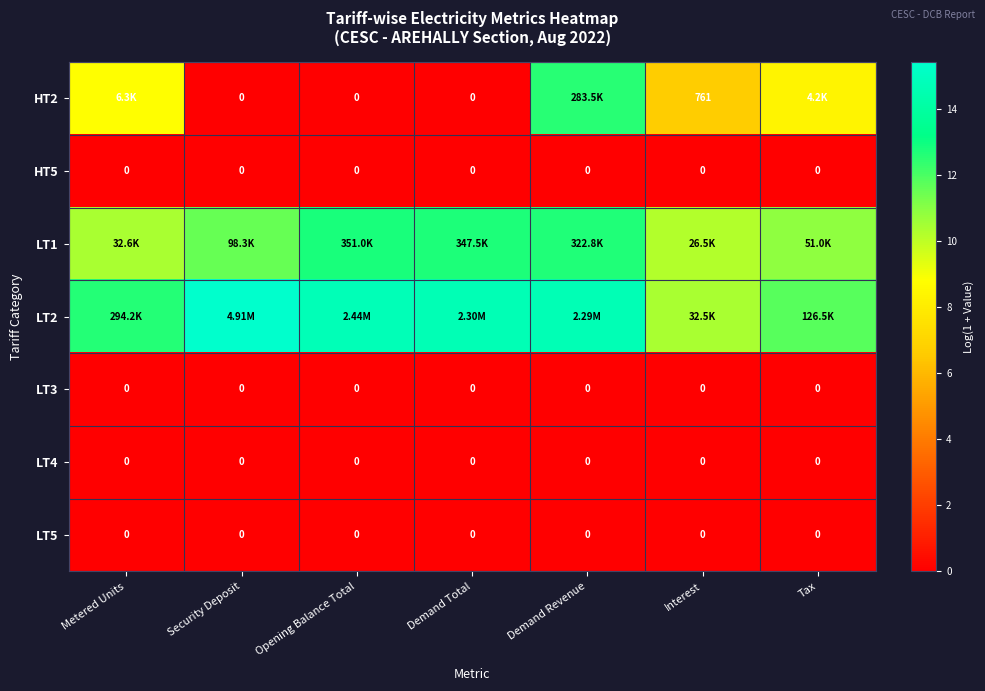

What is the difference between the highest and lowest values at Metered Units?

12.6